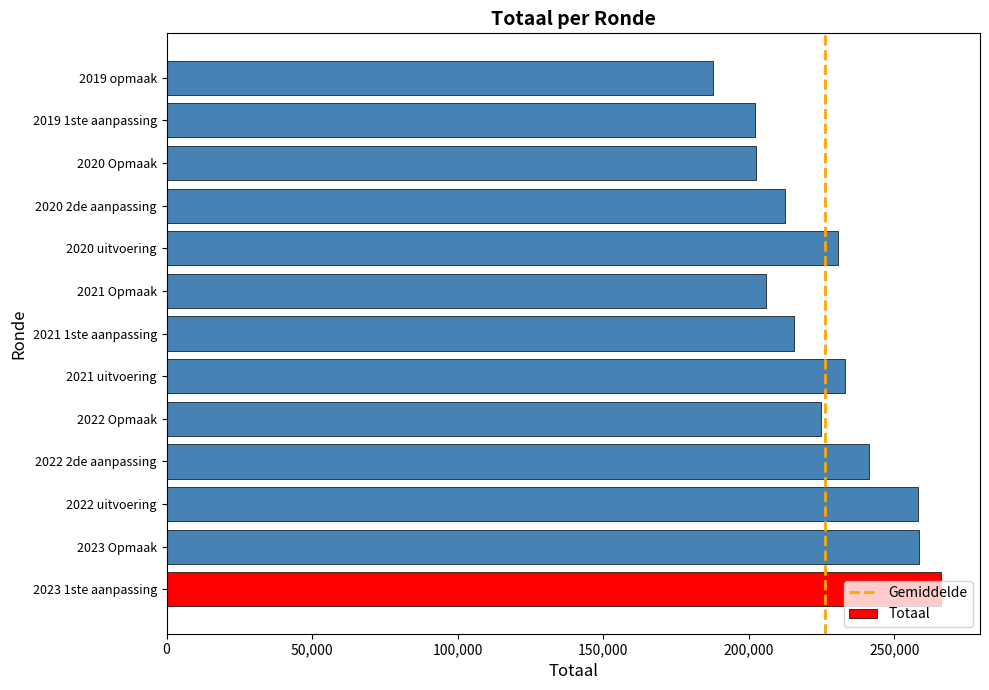

What is the minimum value shown in the chart?

187706